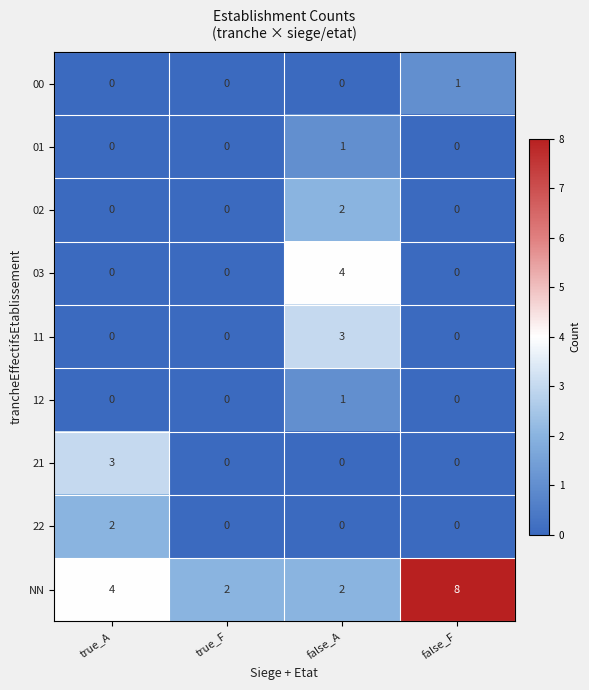

At which category is the sum across all series the highest?

false_A